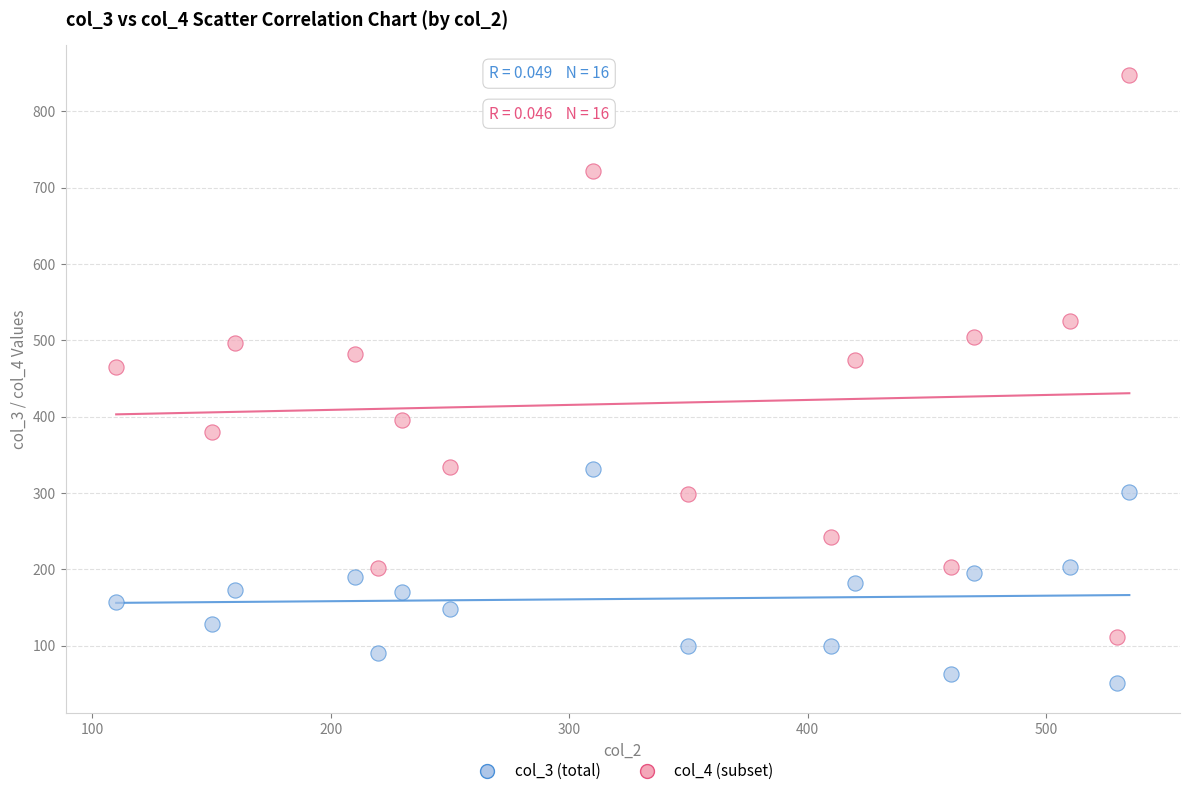

Across all data points, what is the range of Y values (max minus min)?

796